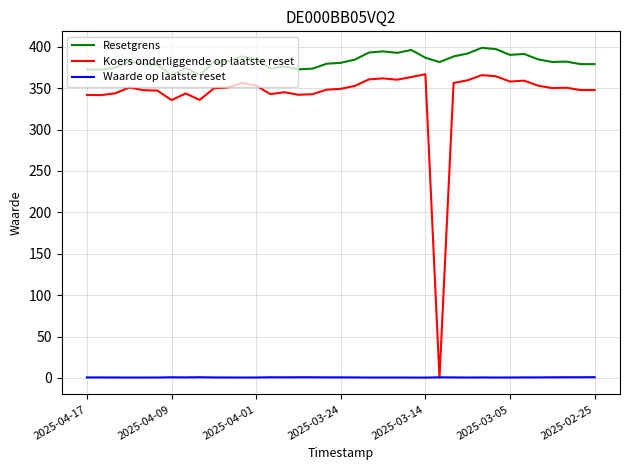

Which series has the widest spread of values?

Koers onderliggende op laatste reset